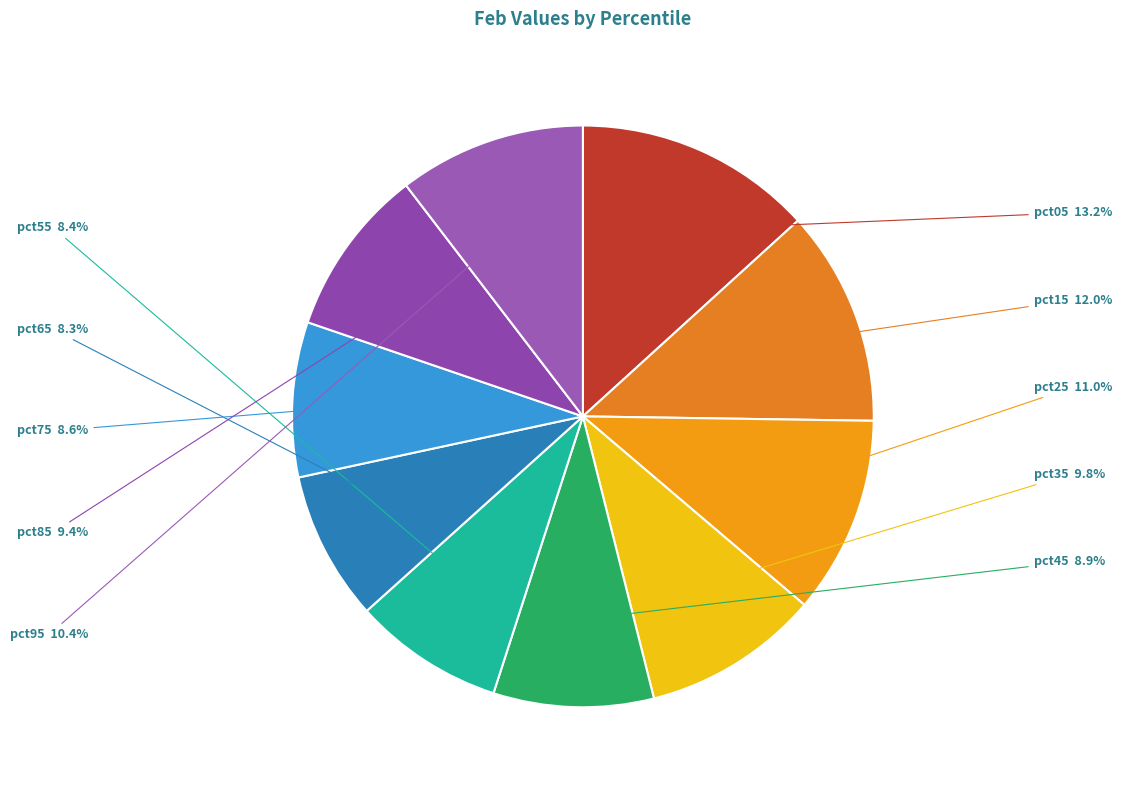

Count the number of slices in the pie.

10